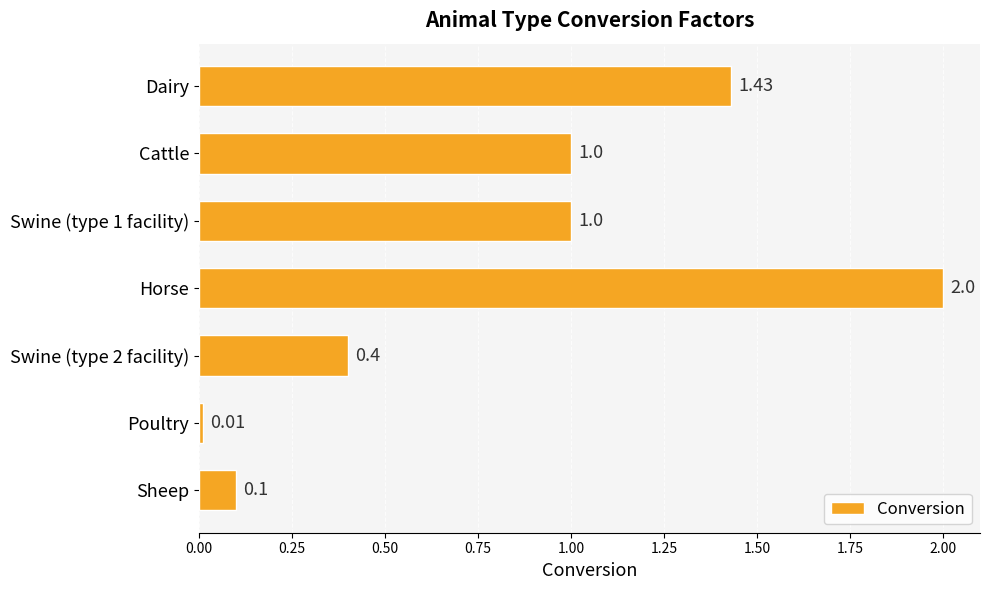

Which label corresponds to the largest value in the chart?

Horse